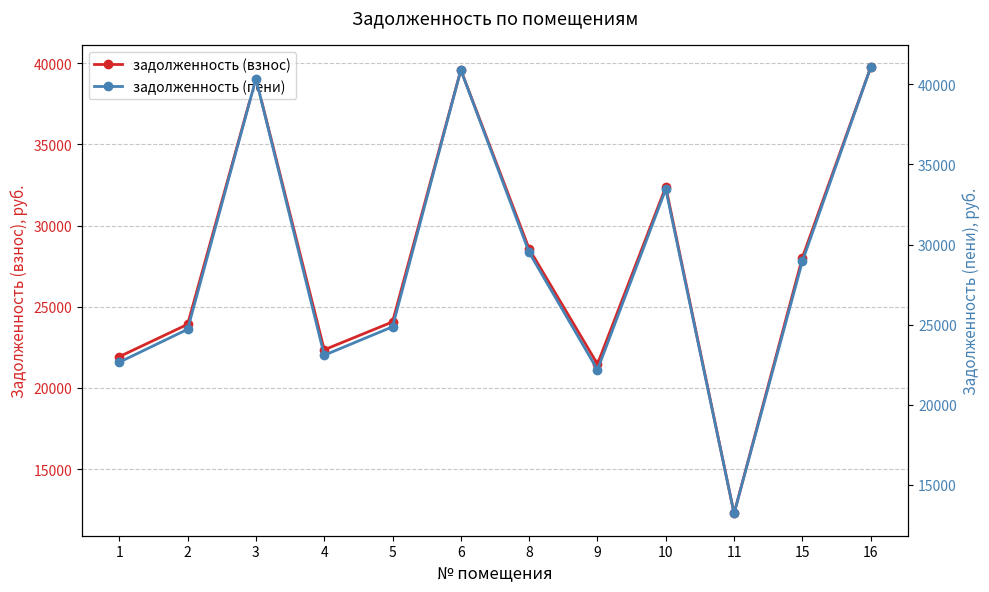

Which series has the widest spread of values?

задолженность (пени)